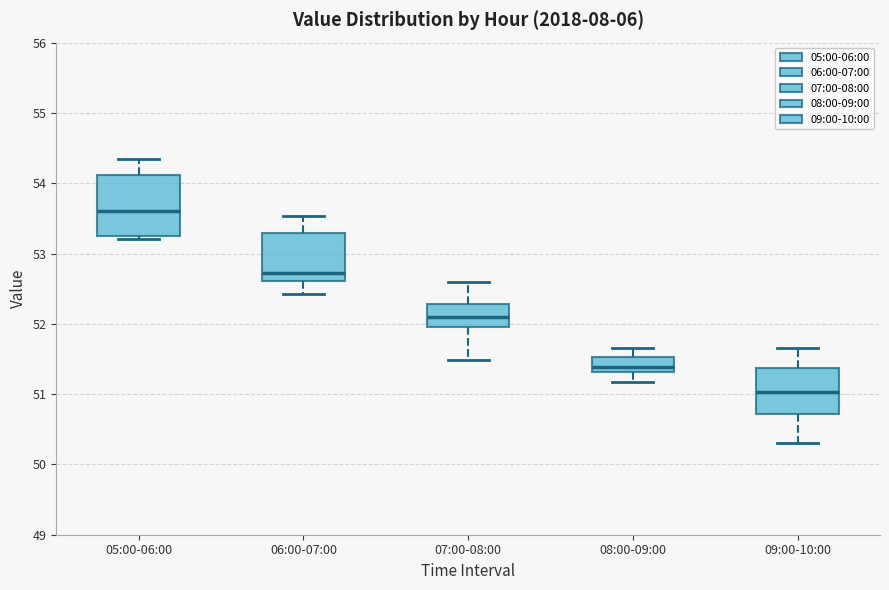

Comparing the boxes themselves (not the whiskers), which one is the tallest?

05:00-06:00